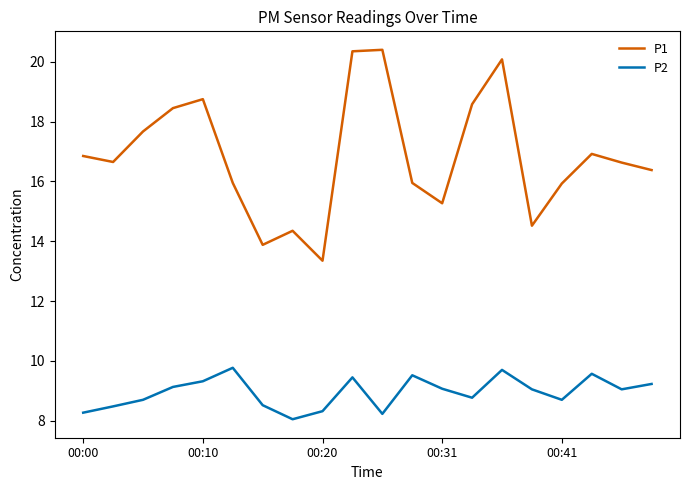

What are all the series names shown in the legend?

P1, P2